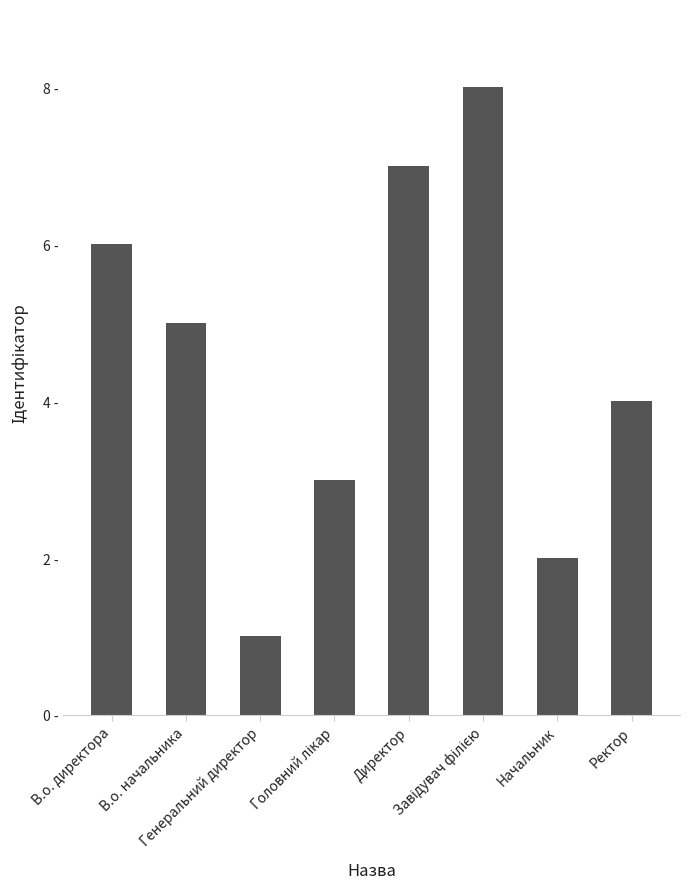

Rank the categories by value from highest to lowest.

Завідувач філією, Директор, В.о. директора, В.о. начальника, Ректор, Головний лікар, Начальник, Генеральний директор